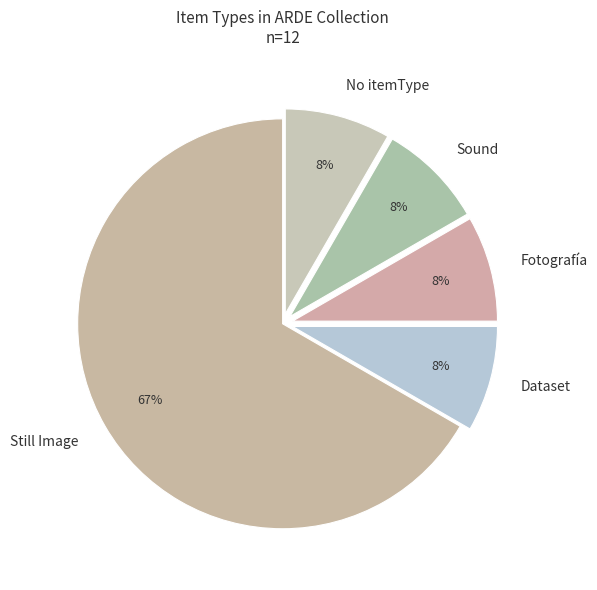

Is there any slice that represents more than half of the pie?

Yes